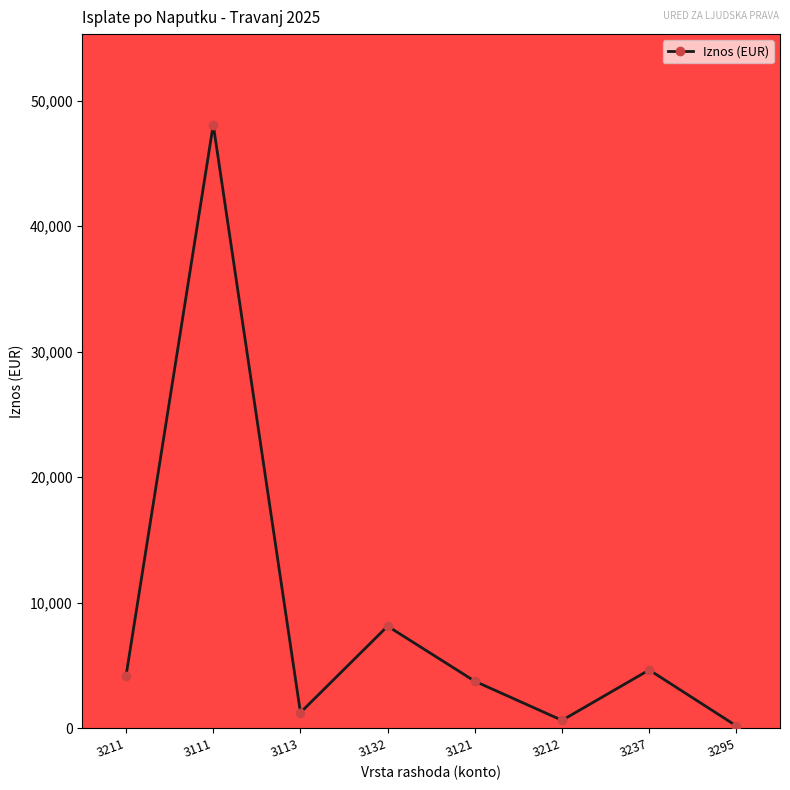

What value does the data have at 3237?

4653.7